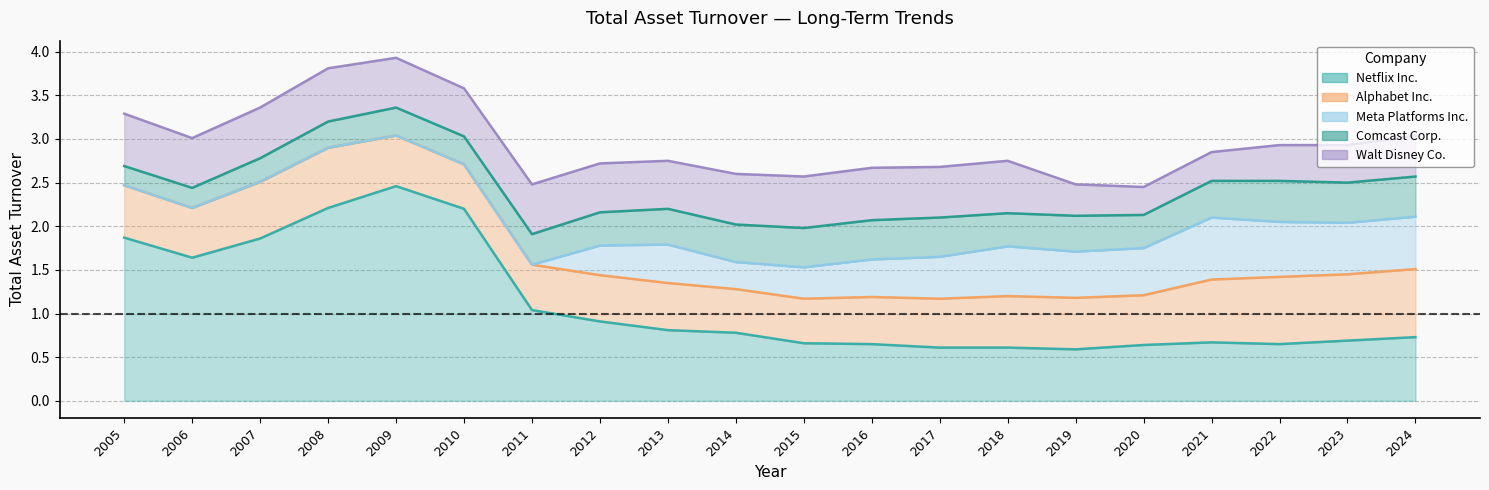

True or false: Meta Platforms Inc. and Alphabet Inc. intersect in this chart.

False